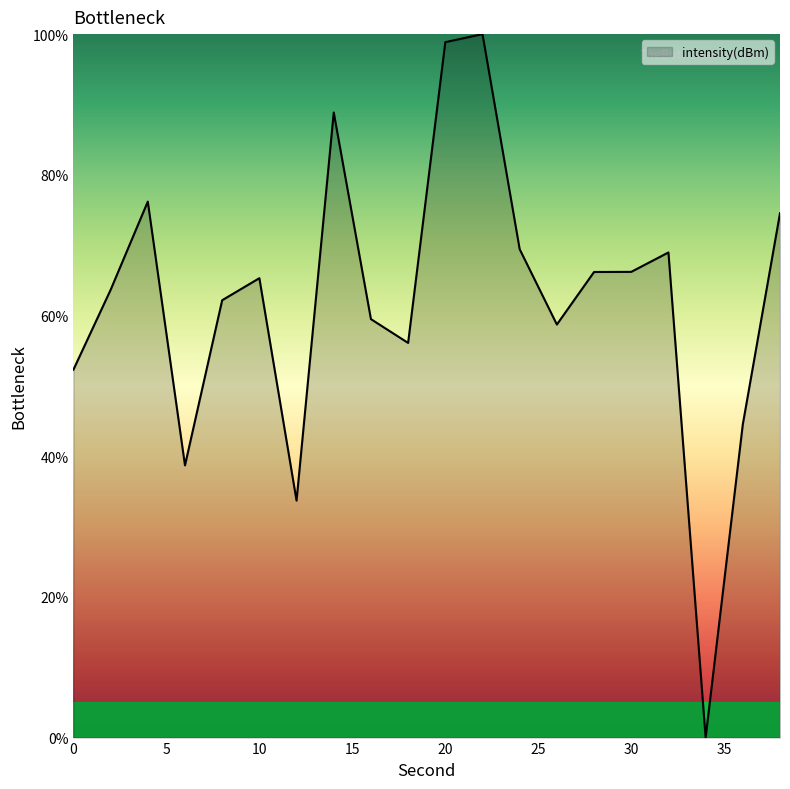

What is the greatest value displayed?

100.0